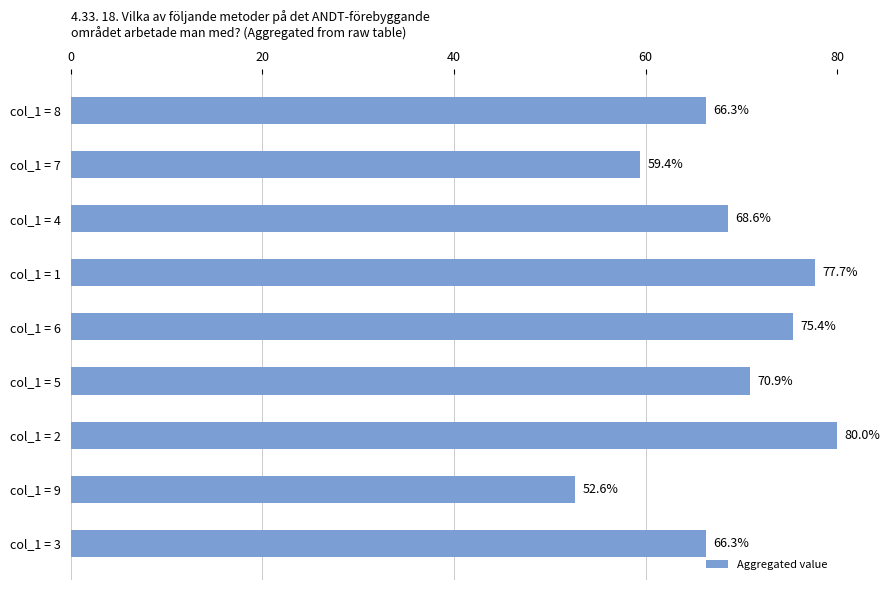

How many values are below 68?

4